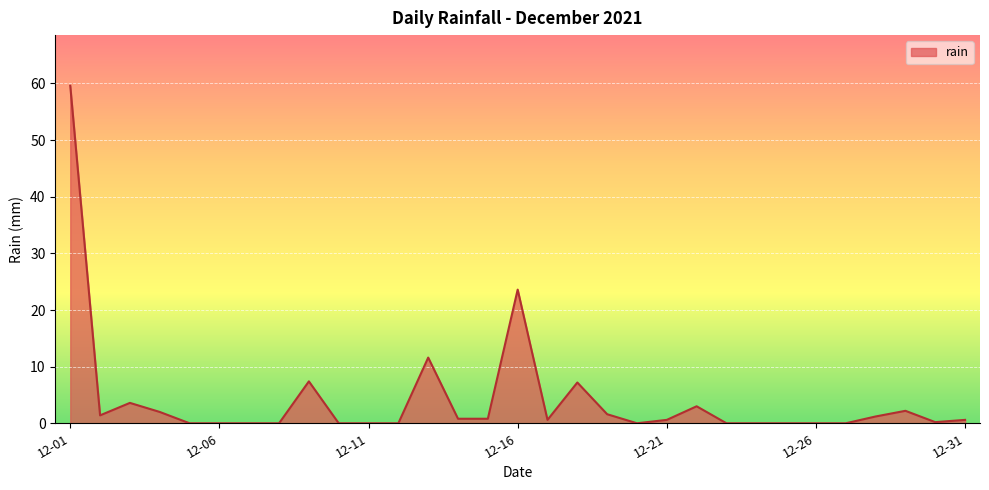

What is the difference between the maximum and minimum values?

59.6